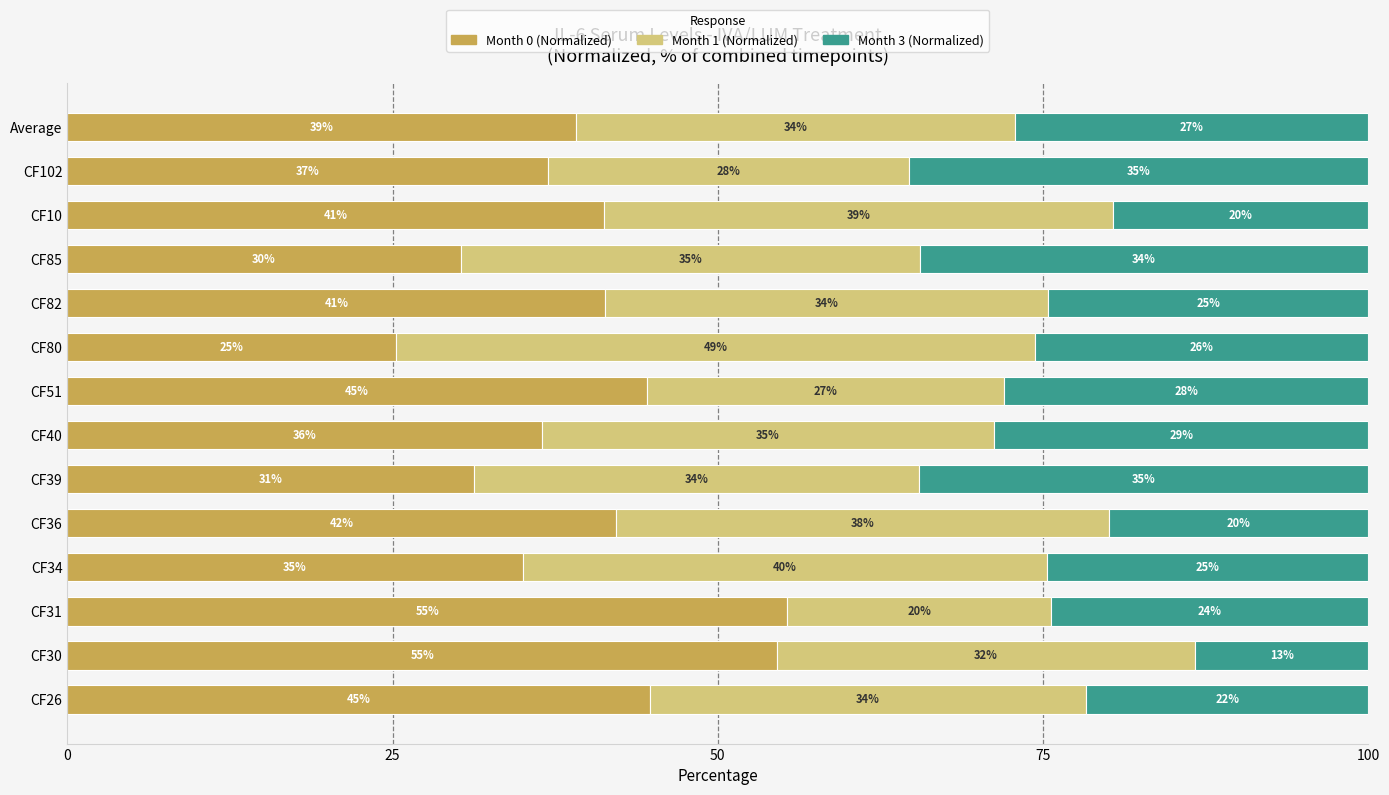

What is the highest value of the Month 0 (Normalized) series?

55.3